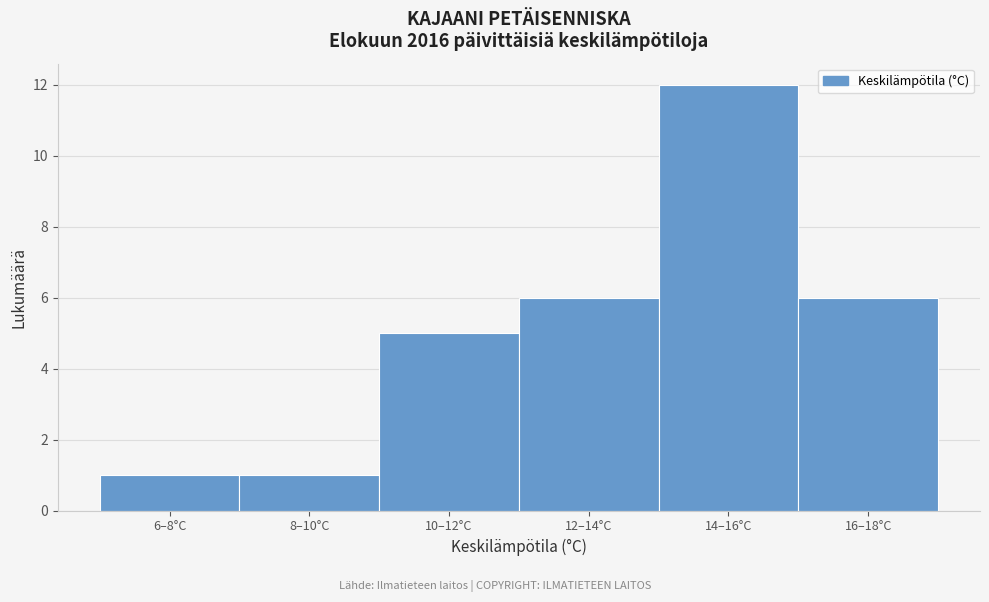

Reading right to left, extract all data points from this chart.

16–18°C=6	14–16°C=12	12–14°C=6	10–12°C=5	8–10°C=1	6–8°C=1